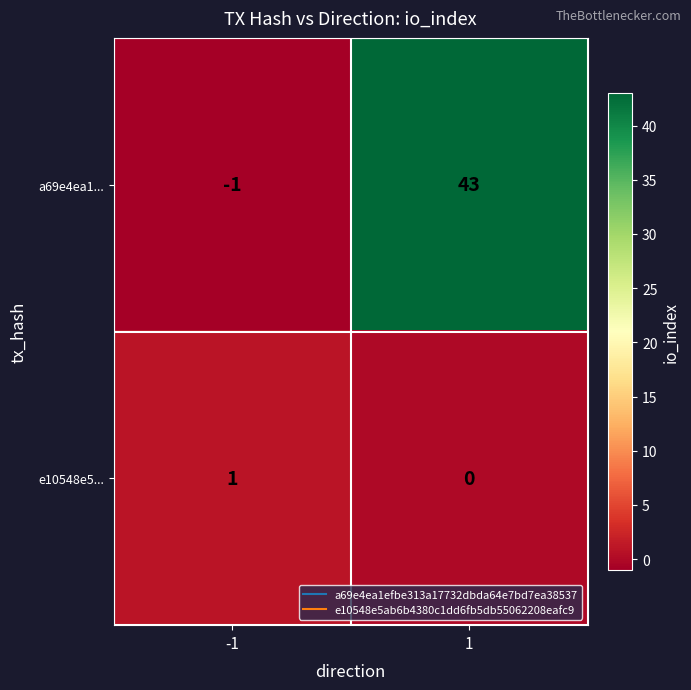

How many values in a69e4ea1... are above zero?

1